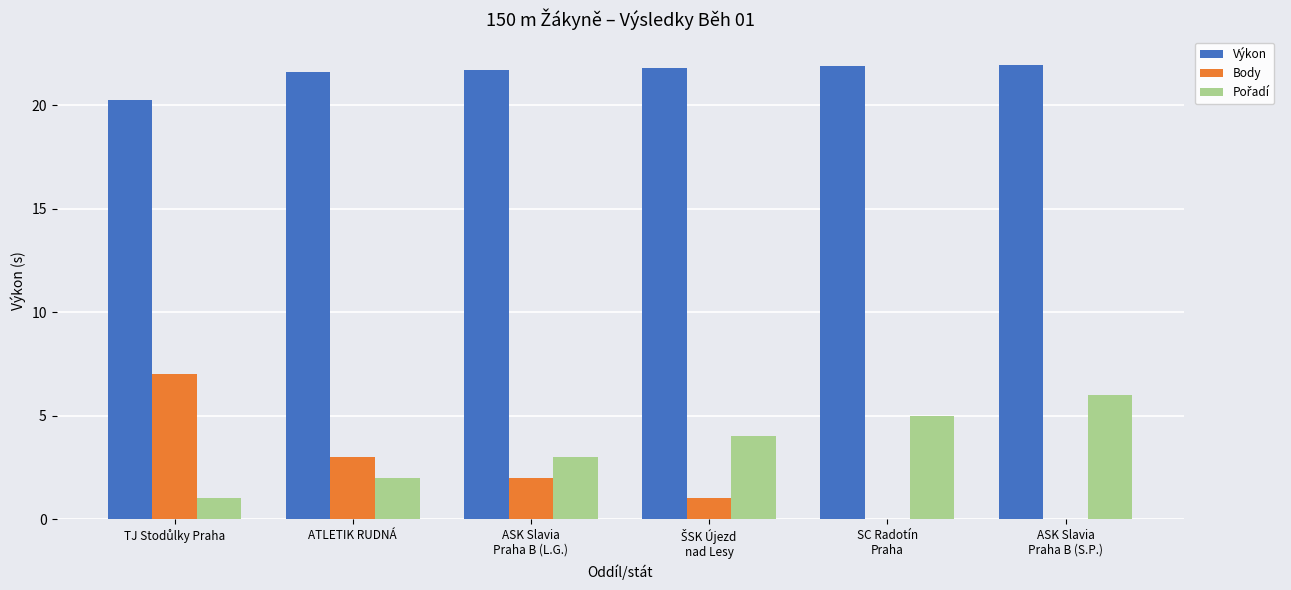

What is the greatest value displayed?

21.9